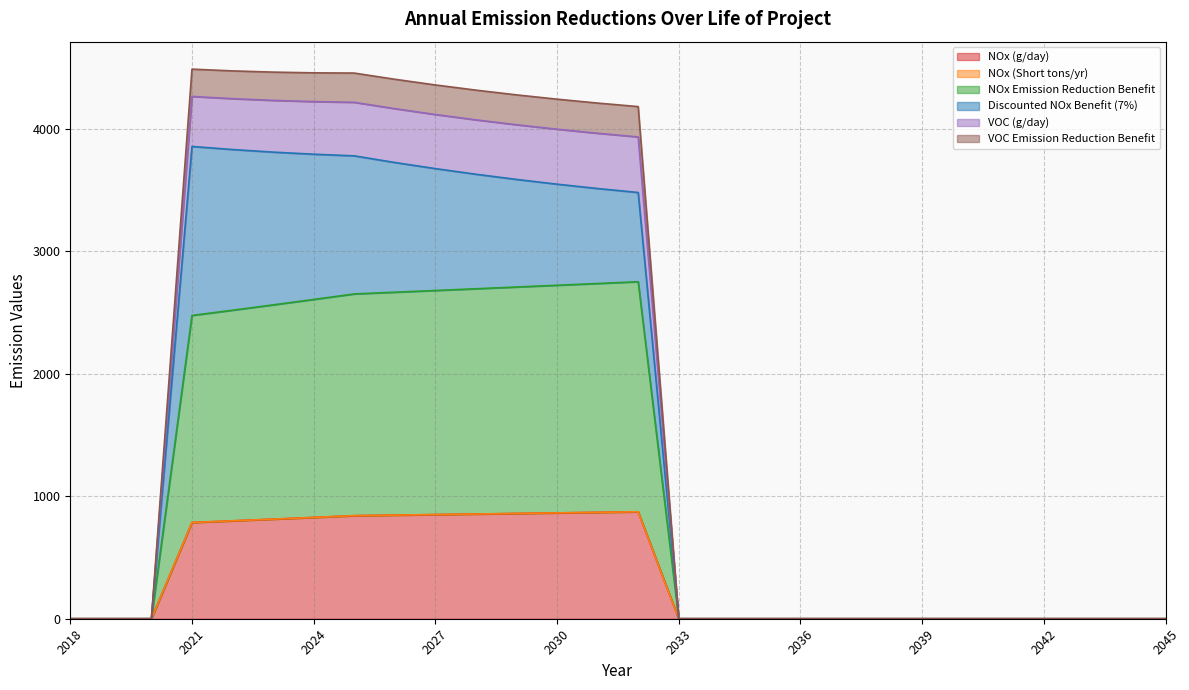

What is the maximum value for NOx (g/day)?

872.6